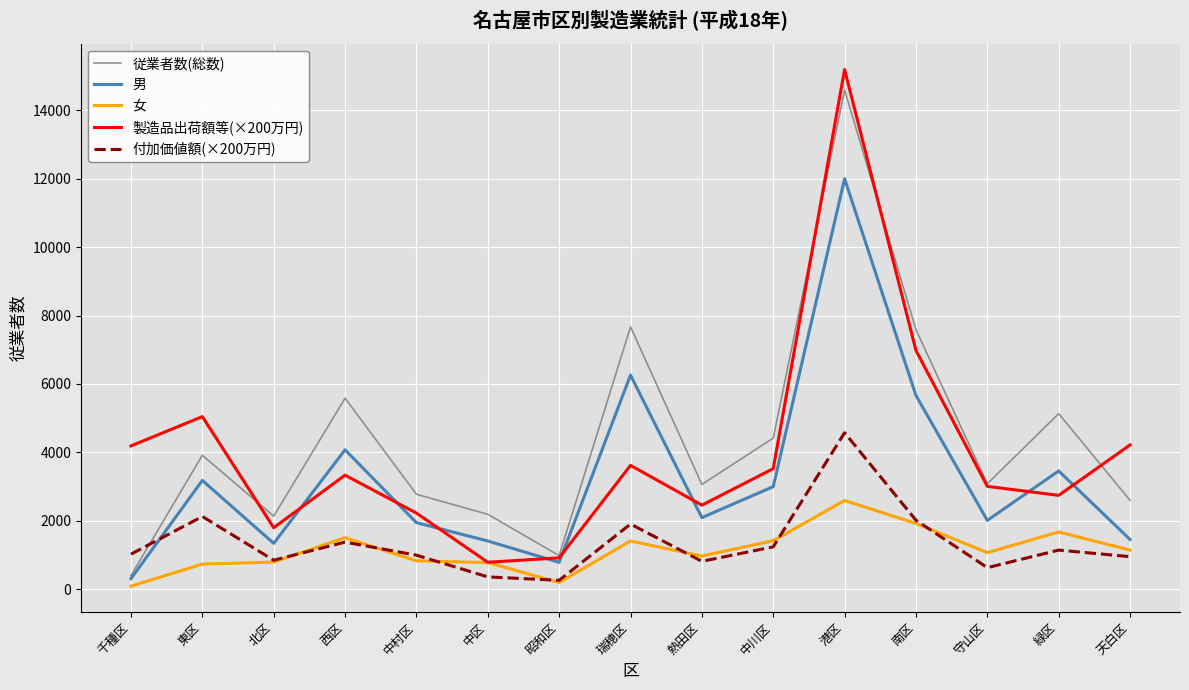

How many categories are shown in the chart?

15